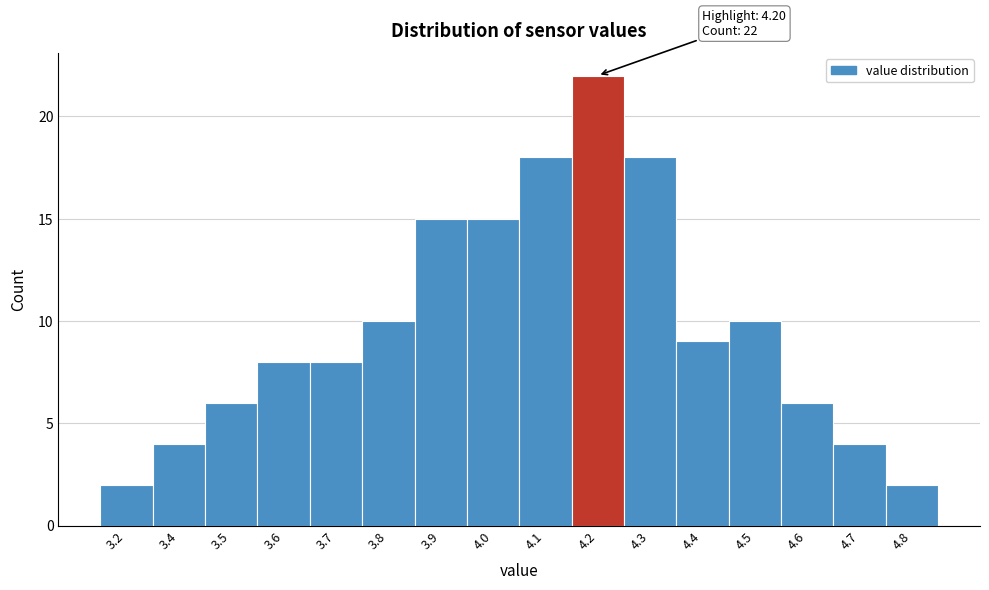

Reading left to right, list all the values displayed in this chart.

3.2=2	3.4=4	3.5=6	3.6=8	3.7=8	3.8=10	3.9=15	4.0=15	4.1=18	4.2=22	4.3=18	4.4=9	4.5=10	4.6=6	4.7=4	4.8=2